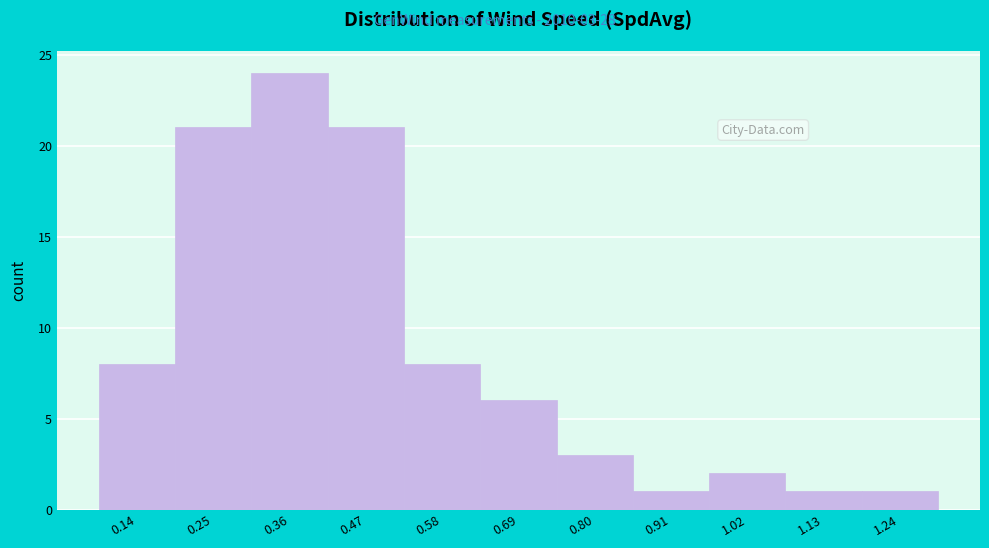

Reading left to right, list all the values displayed in this chart.

8	21	24	21	8	6	3	1	2	1	1